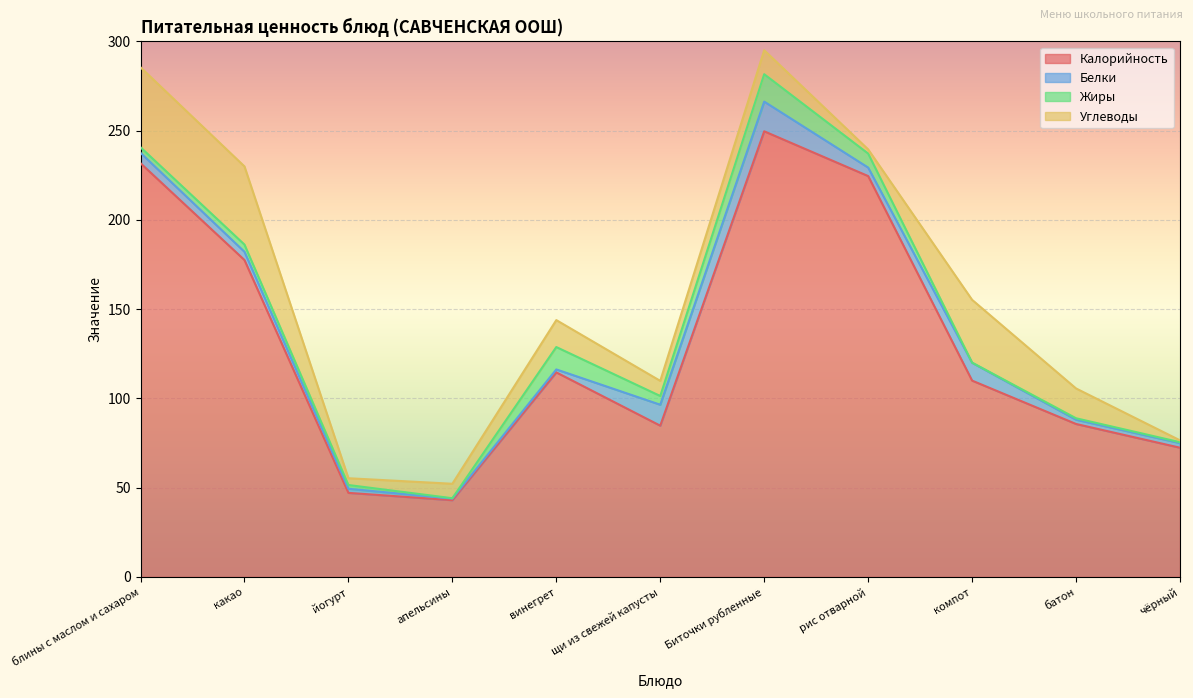

Reading left to right, list all the values displayed in this chart.

Калорийность: 231.8	177.6	47.1	43.0	114.6	84.8	249.7	224.6	110.0	85.7	72.4
Белки: 5.8	4.6	2.3	0.9	1.6	11.7	16.6	4.8	10.0	2.4	2.6
Жиры: 3.1	4.0	2.1	0.2	12.5	4.9	15.3	7.8	0.1	0.8	0.5
Углеводы: 44.8	43.8	3.8	8.1	15.1	8.5	13.4	2.4	35.2	16.7	1.1